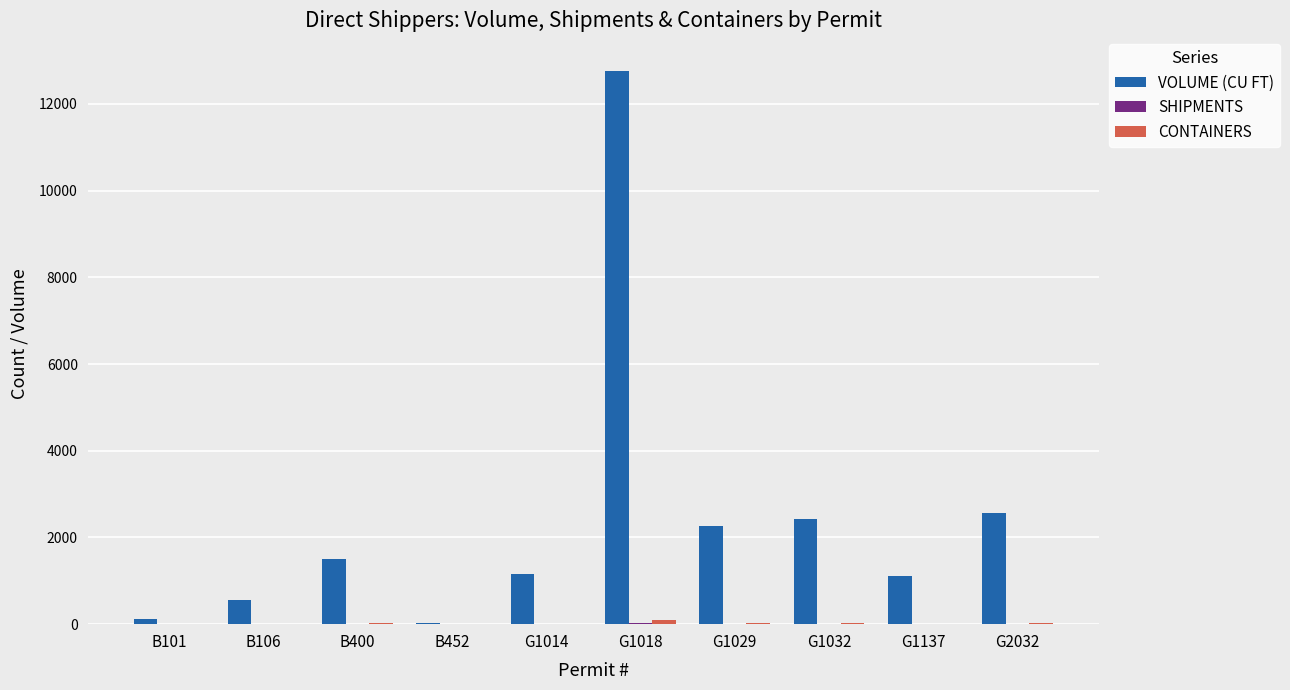

Which series changed the most between B400 and G1018?

VOLUME (CU FT)